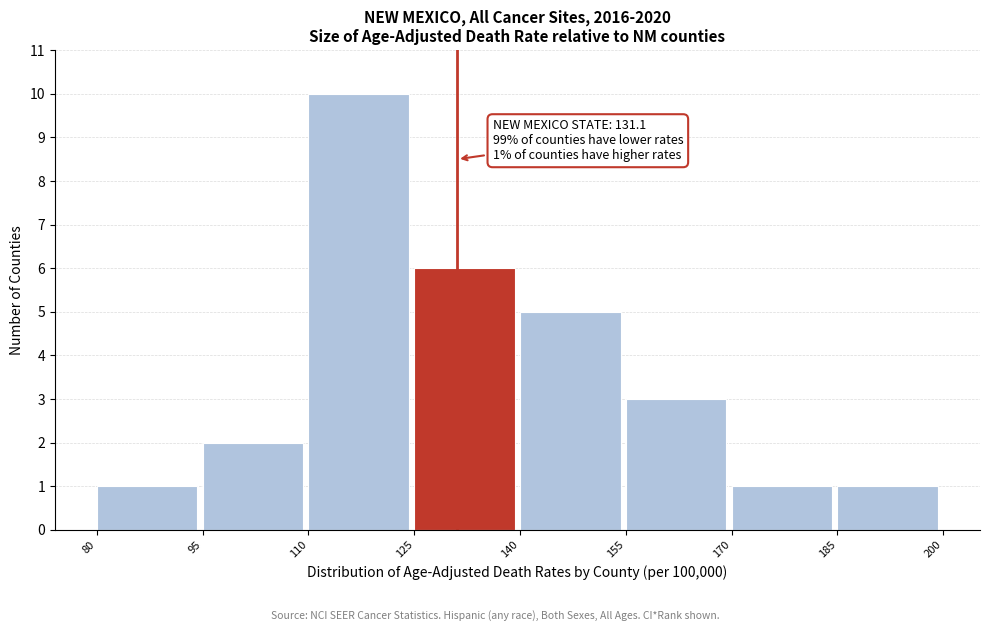

Over which range of the x-axis is the bar tallest?

110 to 125